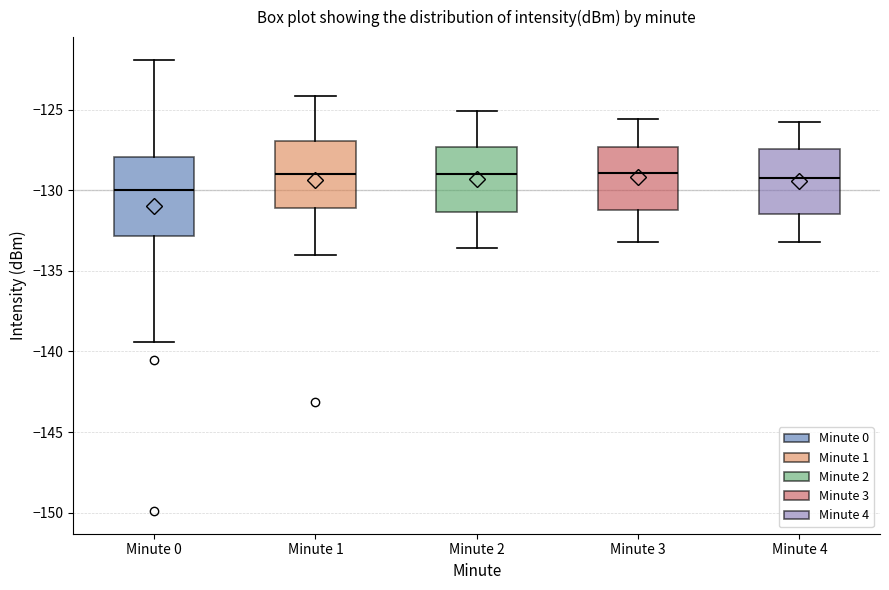

Reading left to right, read every box against the y-axis: the position of its median line, the range the box covers, and the ends of its whiskers. The values are not printed on the chart, so give them approximately, as read against the axis.

Minute 0: median -130.0, box -133.0 to -128.0, whiskers -139.5 to -122.0
Minute 1: median -129.0, box -131.0 to -127.0, whiskers -134.0 to -124.0
Minute 2: median -129.0, box -131.5 to -127.5, whiskers -133.5 to -125.0
Minute 3: median -129.0, box -131.0 to -127.5, whiskers -133.0 to -125.5
Minute 4: median -129.0, box -131.5 to -127.5, whiskers -133.0 to -126.0